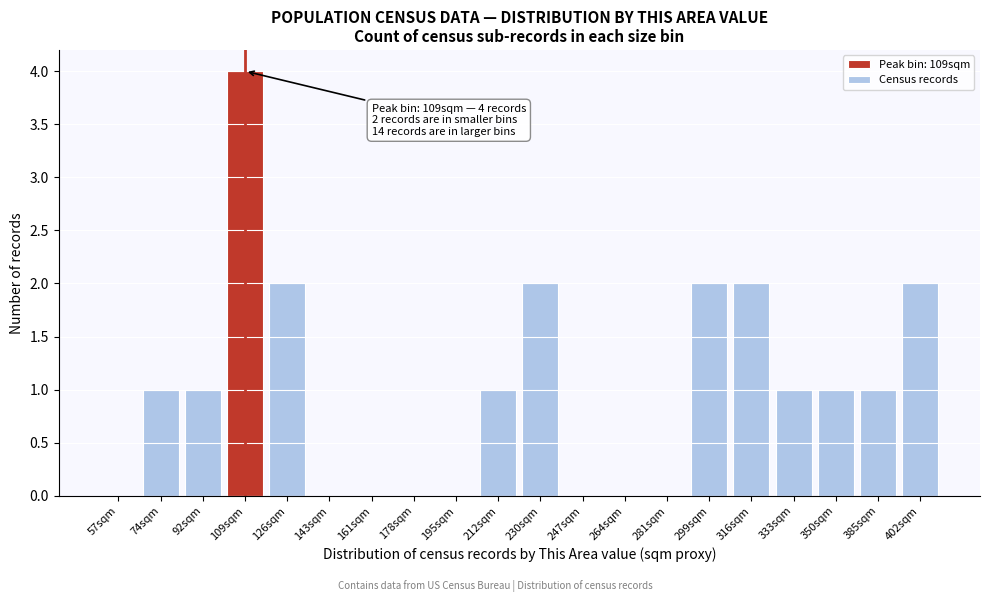

Reading left to right, list all the values displayed in this chart.

57sqm=0	74sqm=1	92sqm=1	109sqm=4	126sqm=2	143sqm=0	161sqm=0	178sqm=0	195sqm=0	212sqm=1	230sqm=2	247sqm=0	264sqm=0	281sqm=0	299sqm=2	316sqm=2	333sqm=1	350sqm=1	385sqm=1	402sqm=2